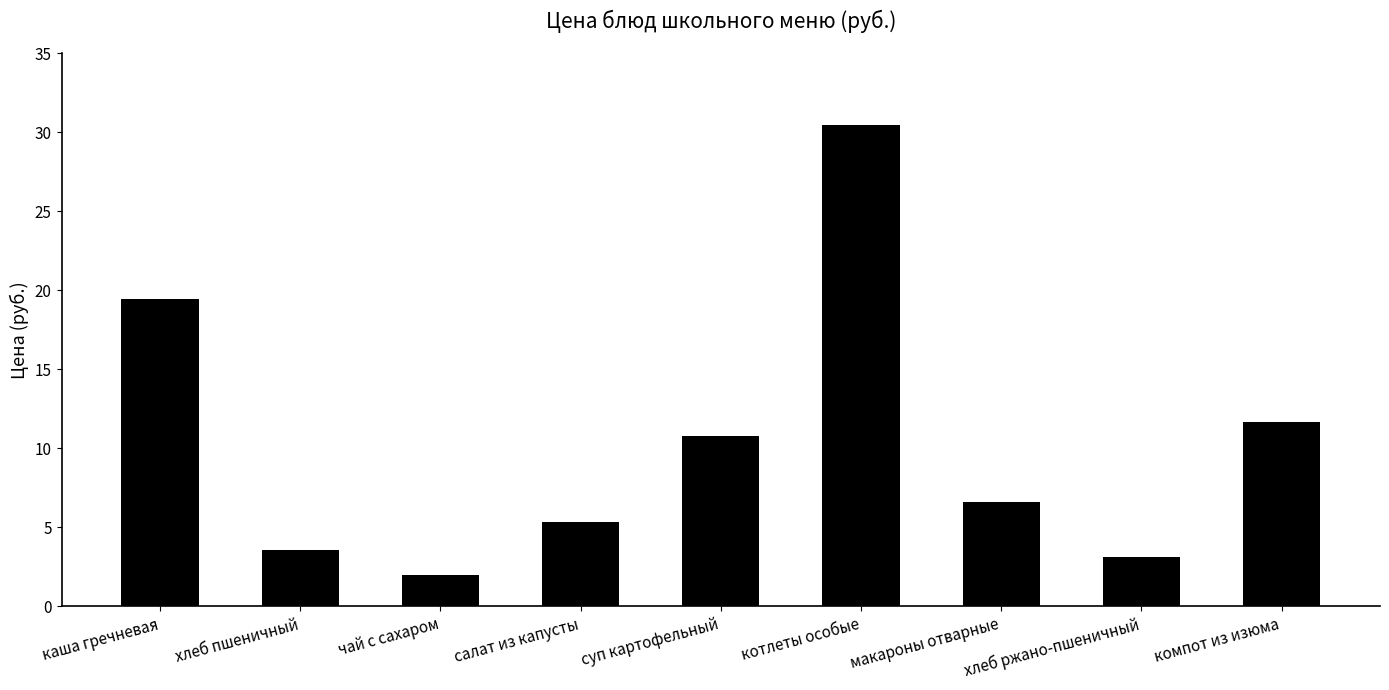

What is the value of the 1st bar from the left?

19.5